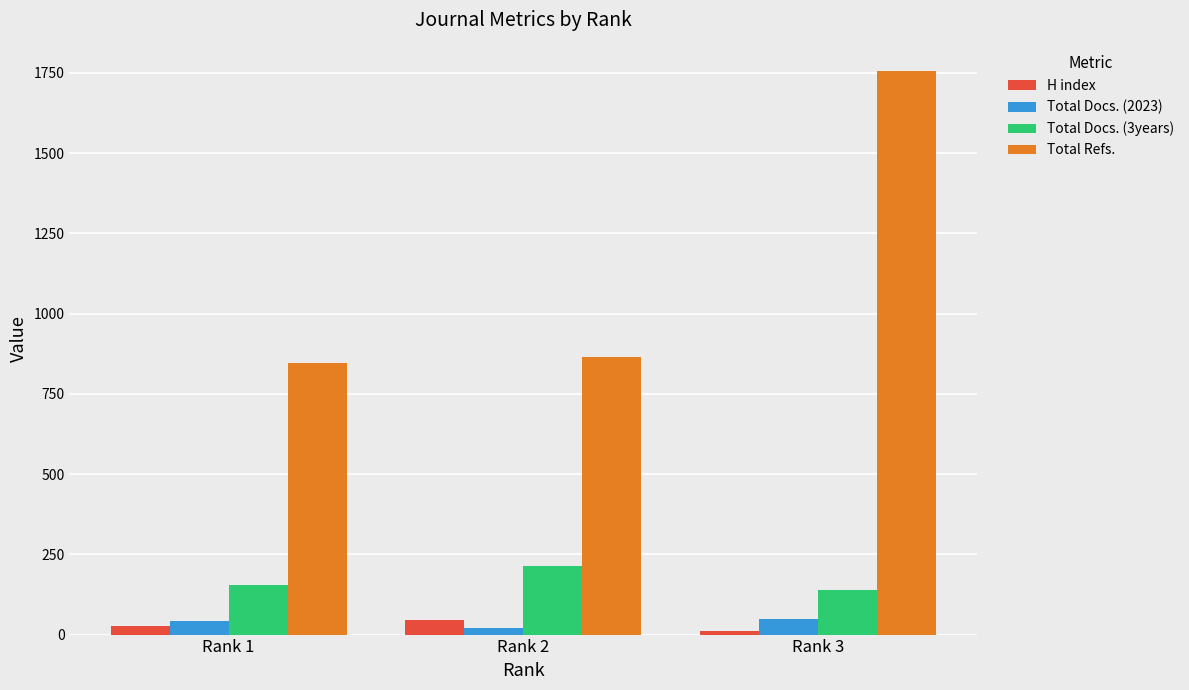

Reading left to right, extract all data points from this chart.

H index: 26	44	10
Total Docs. (2023): 42	19	50
Total Docs. (3years): 153	214	140
Total Refs.: 846	865	1756